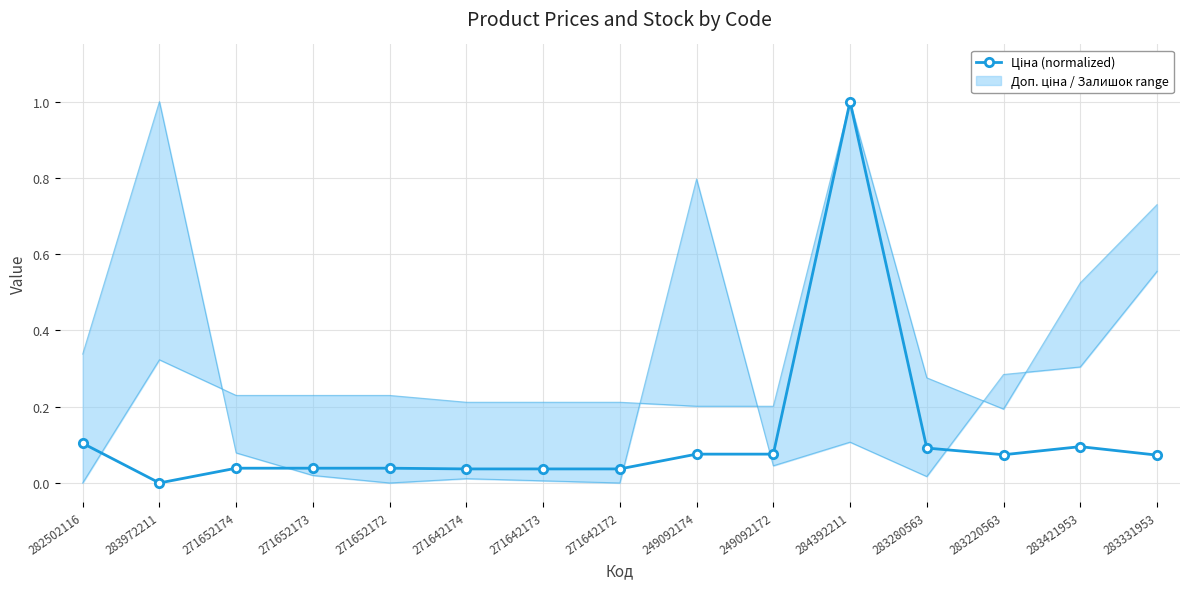

Rank the categories by value from lowest to highest.

283972211, 271642174, 271642173, 271642172, 271652174, 271652173, 271652172, 283331953, 283220563, 249092174, 249092172, 283280563, 283421953, 282502116, 284392211